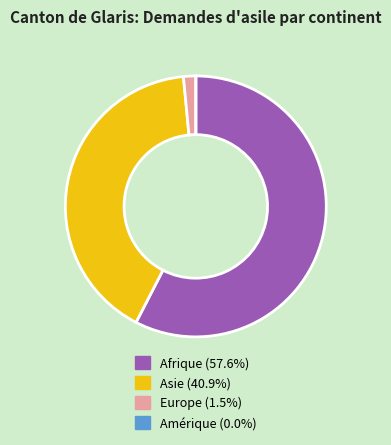

Which category has the biggest portion of the pie?

Afrique